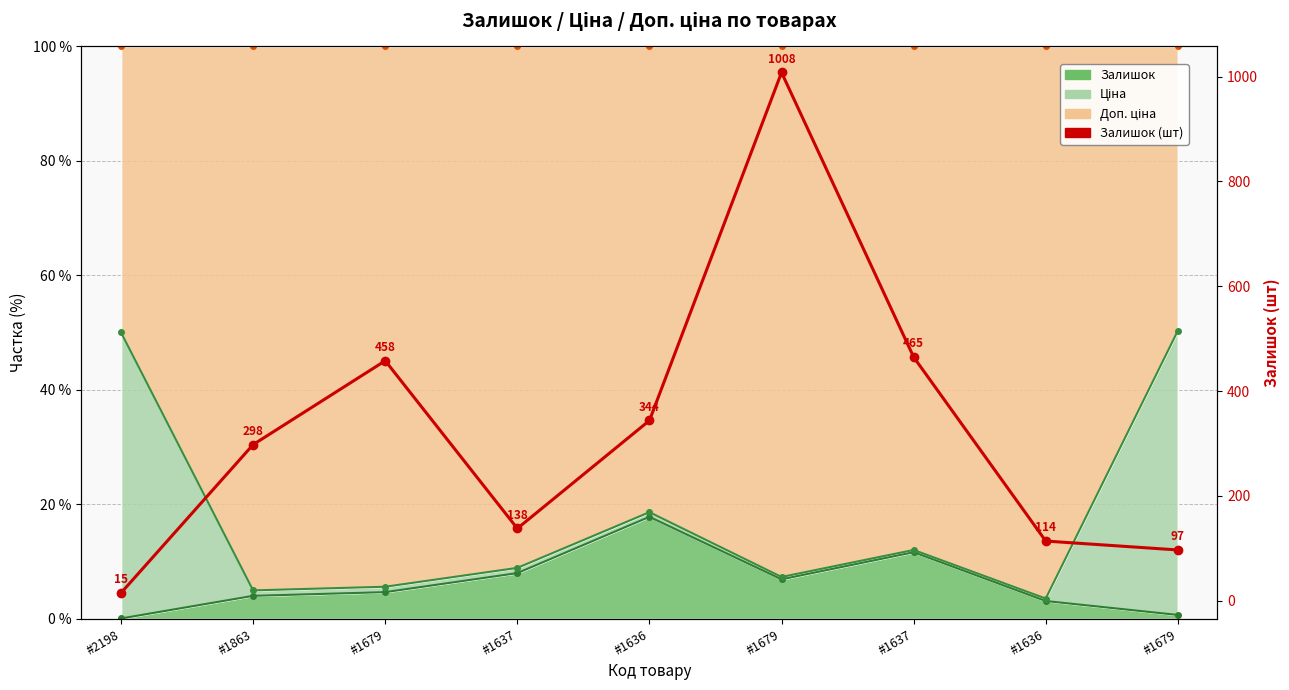

Read the value at #1863.

298